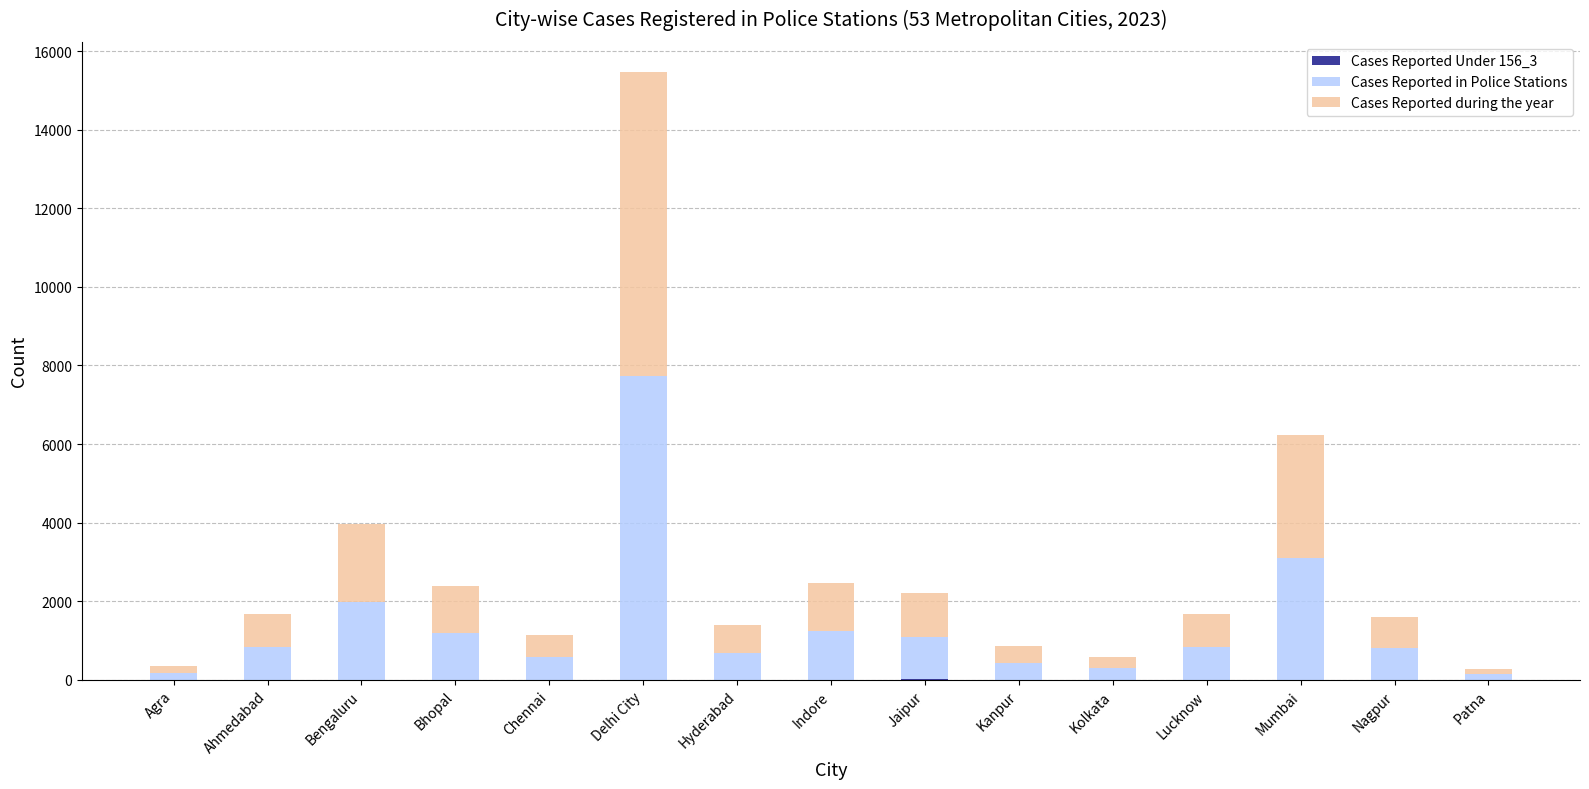

What is the total value across all series at Ahmedabad?

1664